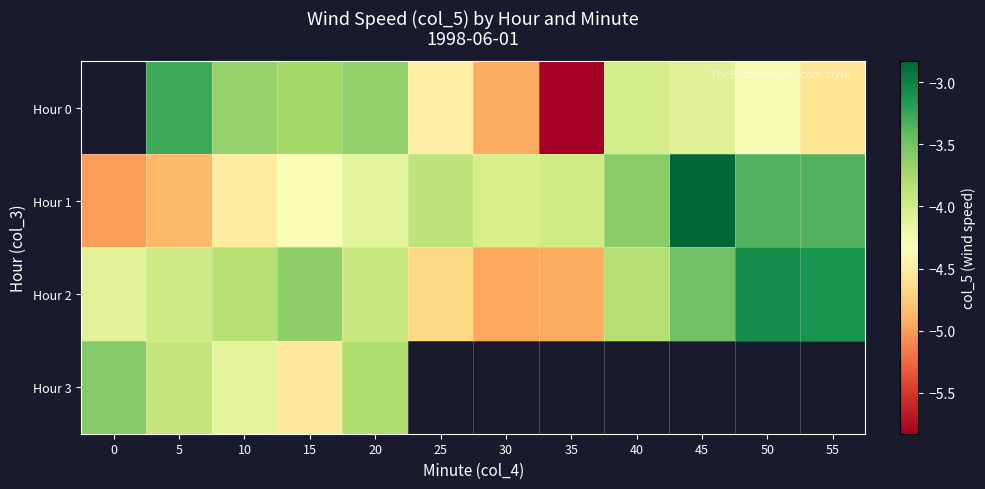

The value of Hour 0 at 45 is -4.1. True or false?

True